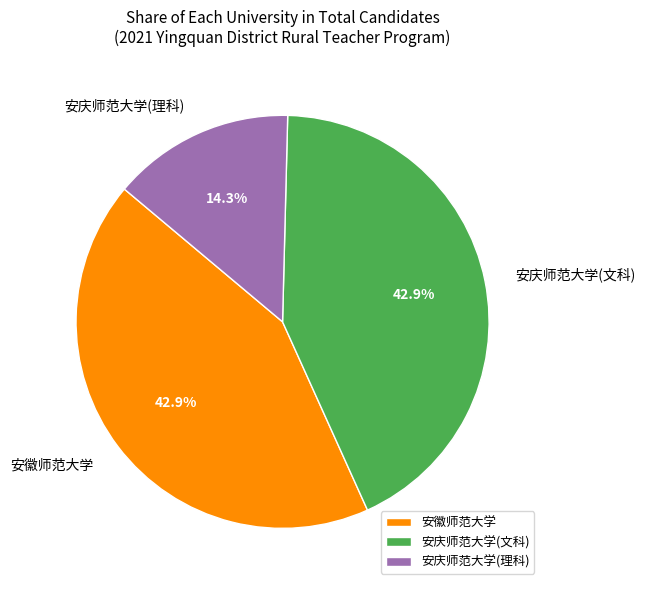

How many segments does this pie chart have?

3